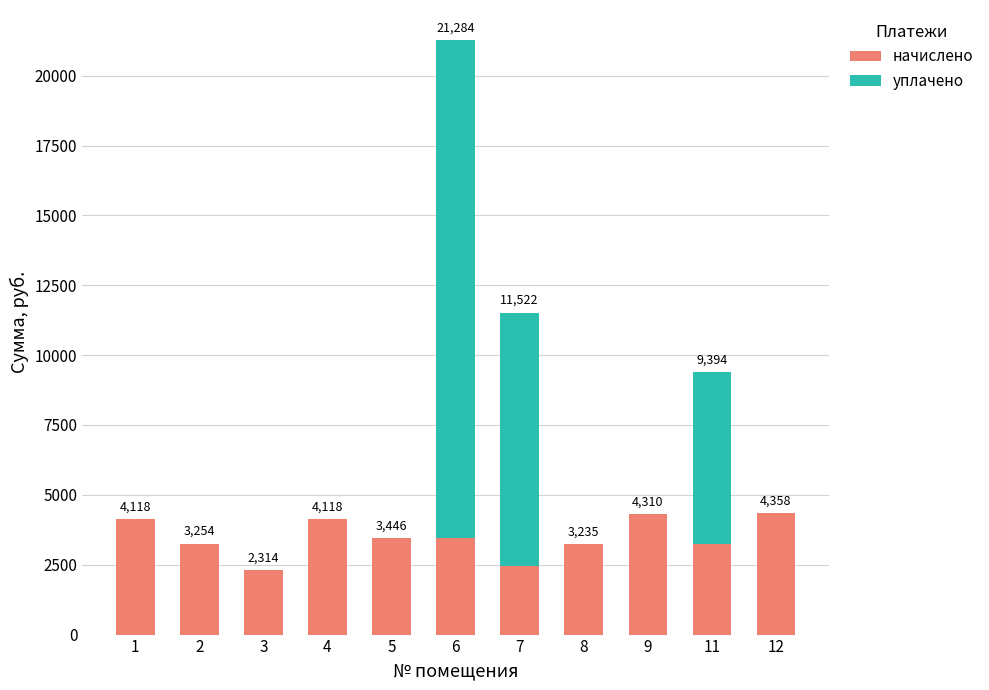

What is the approximate value of начислено at 3?

2313.6